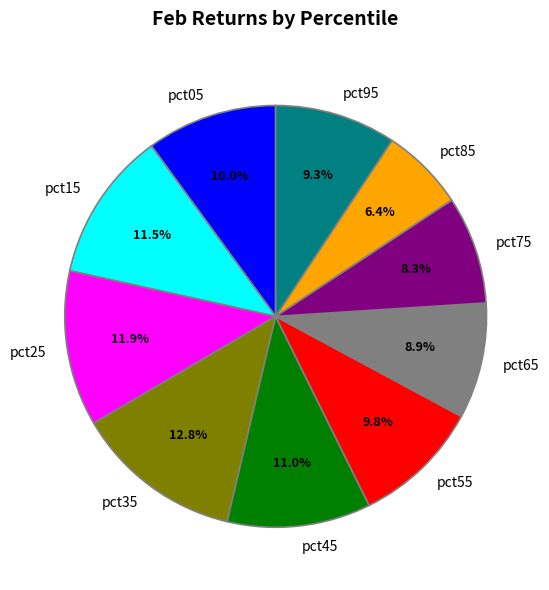

To the nearest percent, what is the average slice percentage?

10%